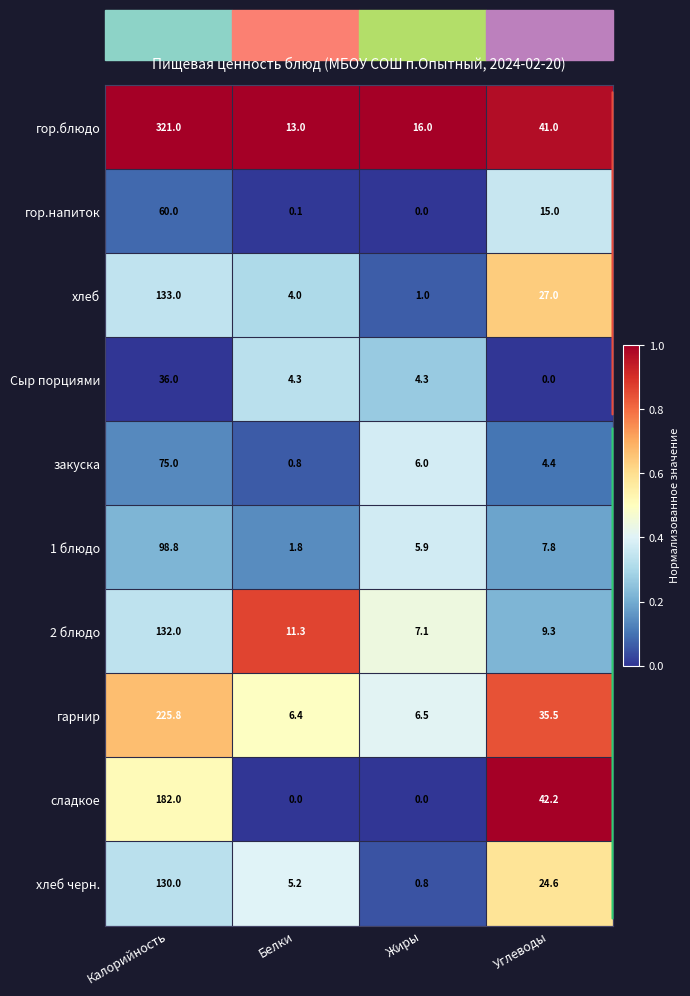

What is the sum of the Сыр порциями values at Углеводы and Белки?

4.3